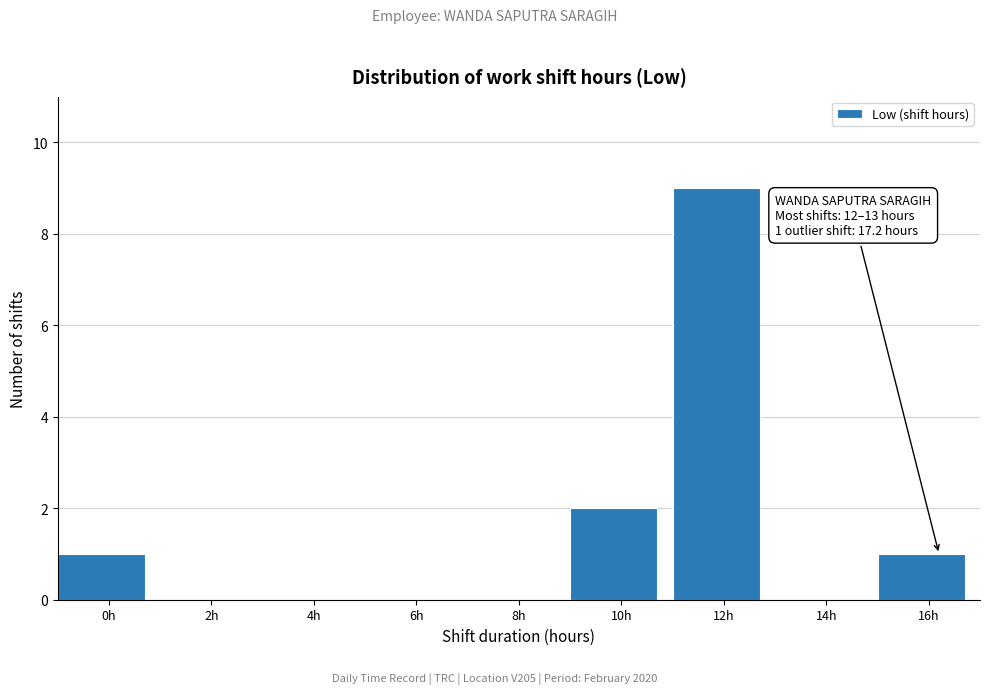

Reading left to right, what are all the values shown in this chart?

0h=1	2h=0	4h=0	6h=0	8h=0	10h=2	12h=9	14h=0	16h=1